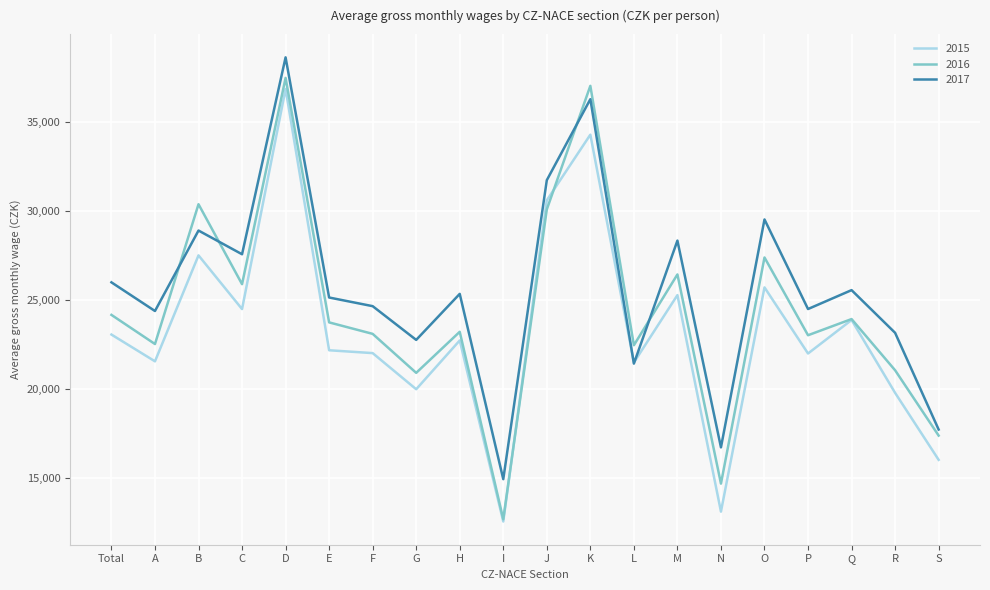

True or false: 2015 has a value of 27651 at G.

False